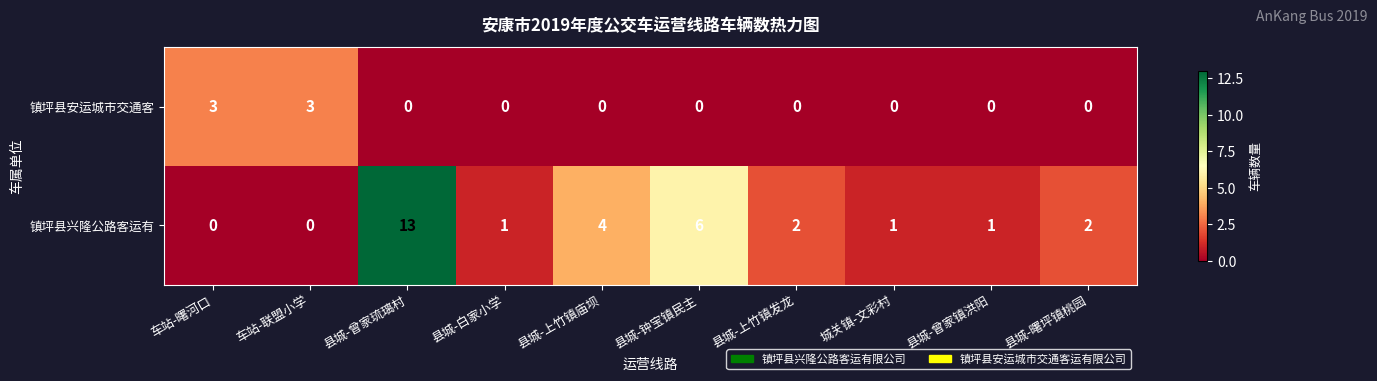

What is the difference between the maximum and minimum values in the 镇坪县安运城市交通客 series?

3